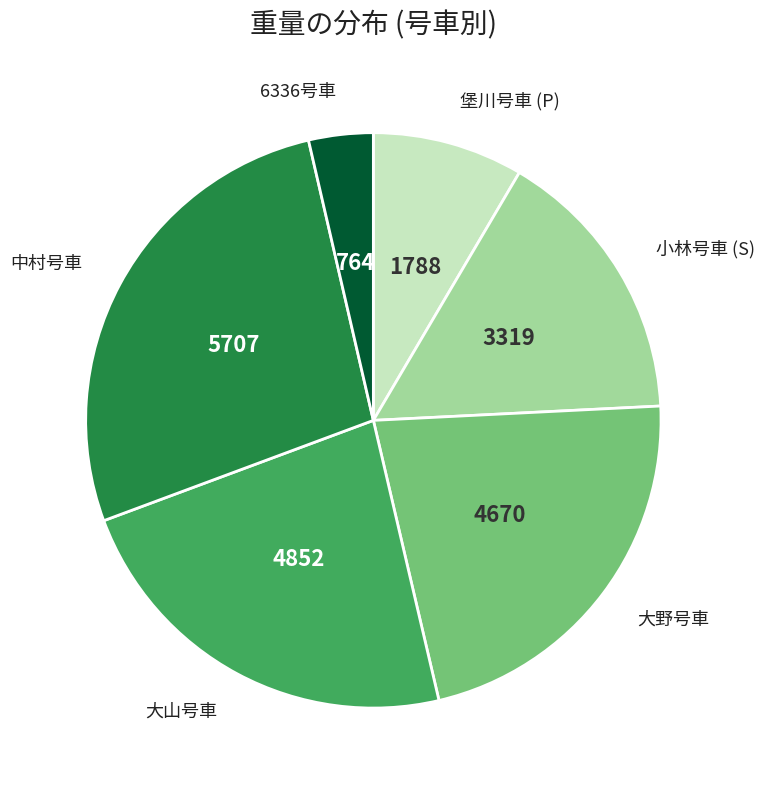

Does 6336号車 account for over 50% of the chart?

No